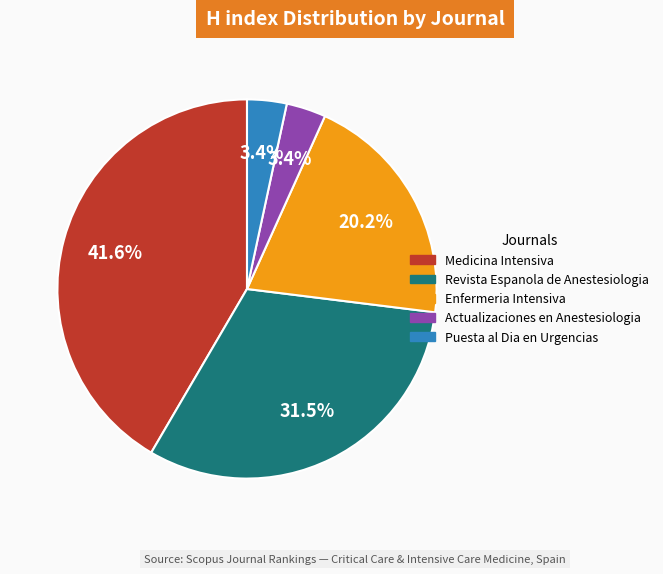

Between Enfermeria Intensiva and Medicina Intensiva, which is larger?

Medicina Intensiva